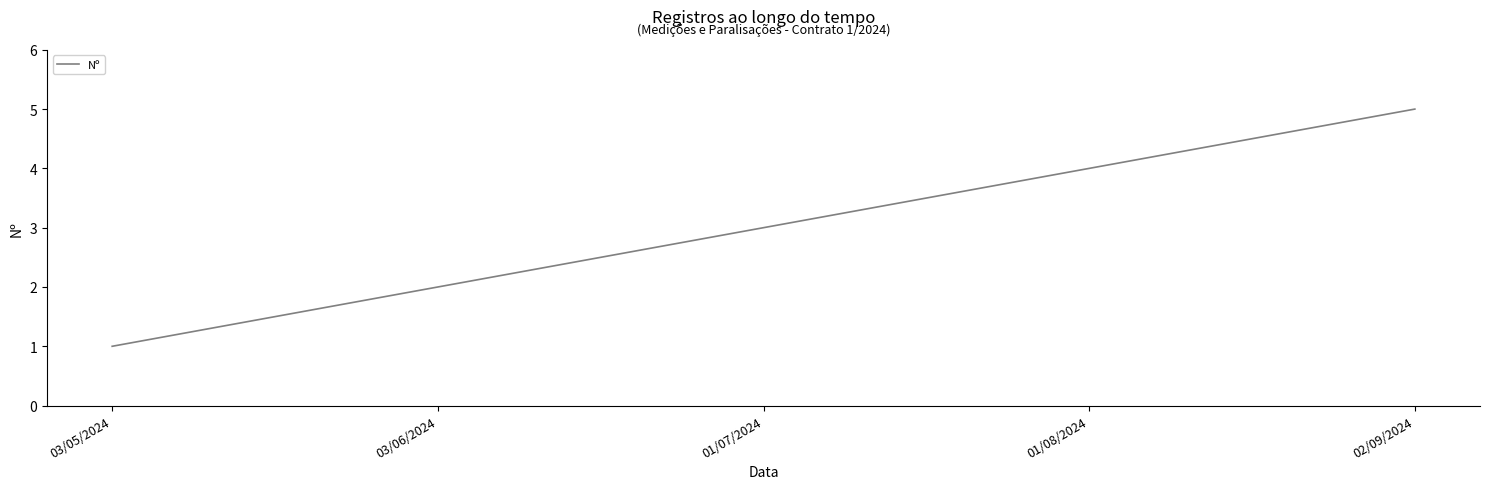

What is the difference between the second highest and minimum values?

3